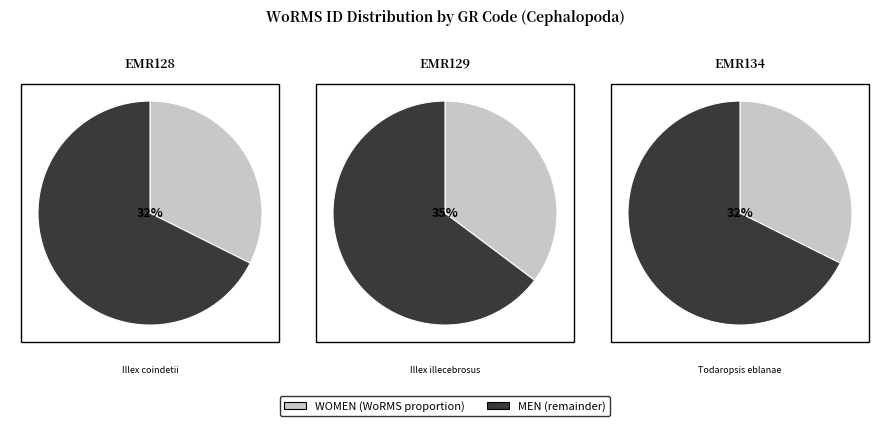

To the nearest percent, what is the average slice percentage?

33%